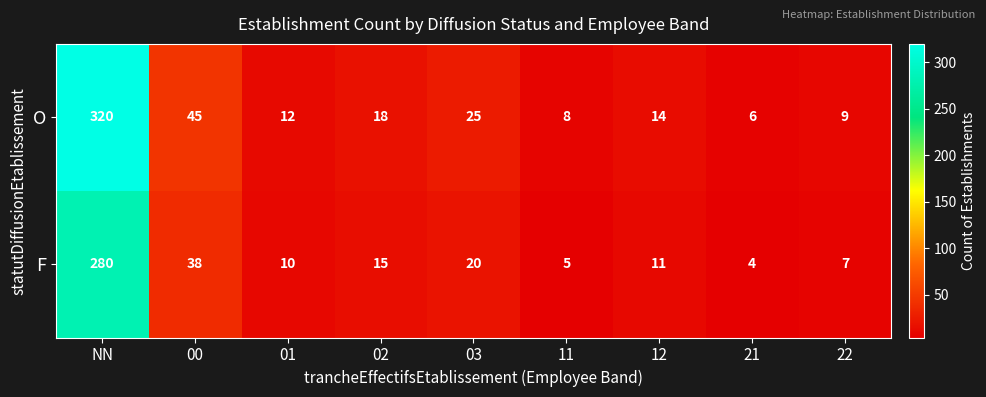

Count the number of categories in the chart.

9